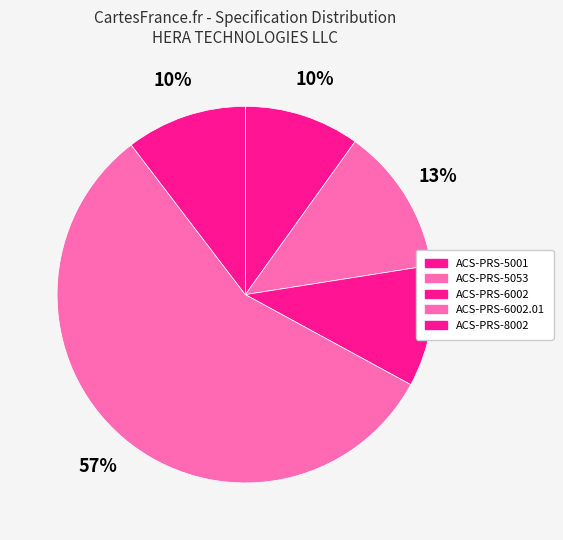

Rank the categories by value from lowest to highest.

ACS-PRS-5001, ACS-PRS-8002, ACS-PRS-6002, ACS-PRS-5053, ACS-PRS-6002.01